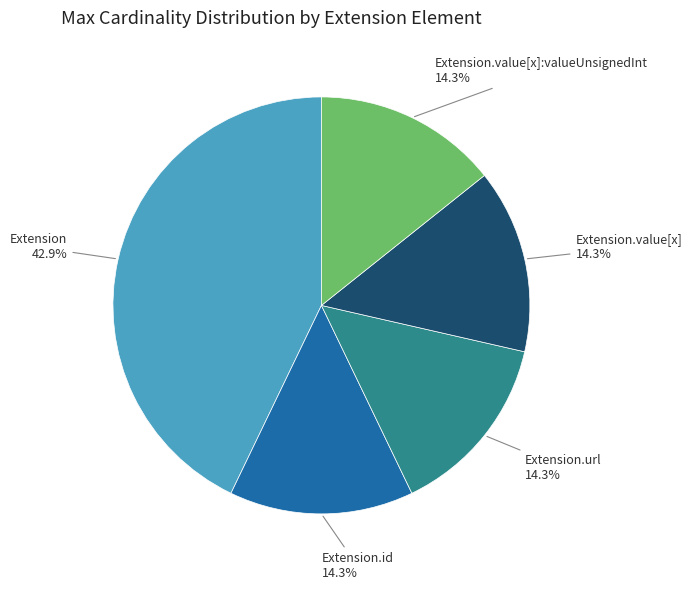

Is there any slice that represents more than half of the pie?

No